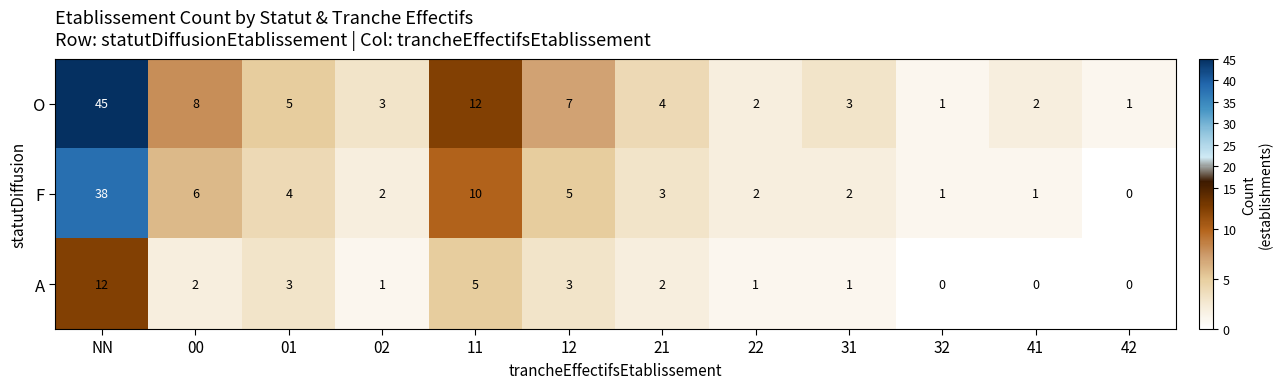

What is the average value of the O series?

8